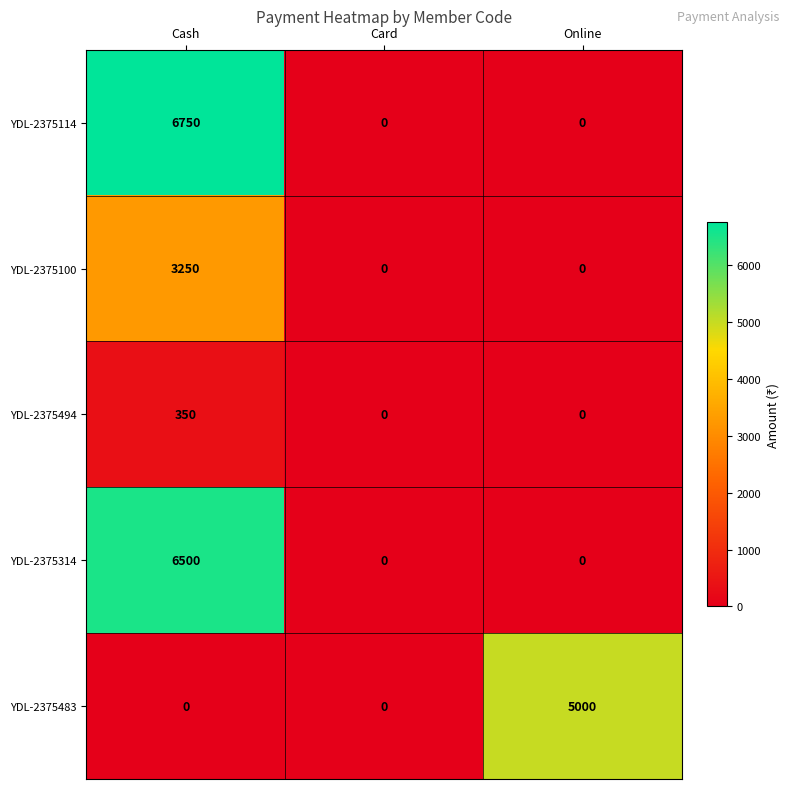

Which series has the largest total across all categories?

YDL-2375114